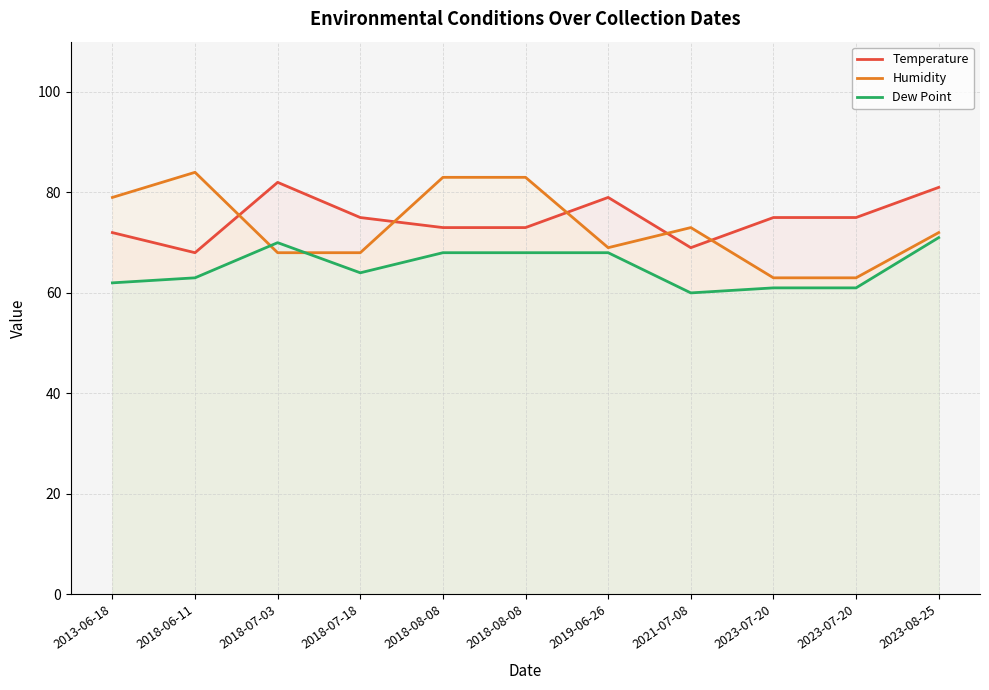

How many distinct data groups are displayed?

3